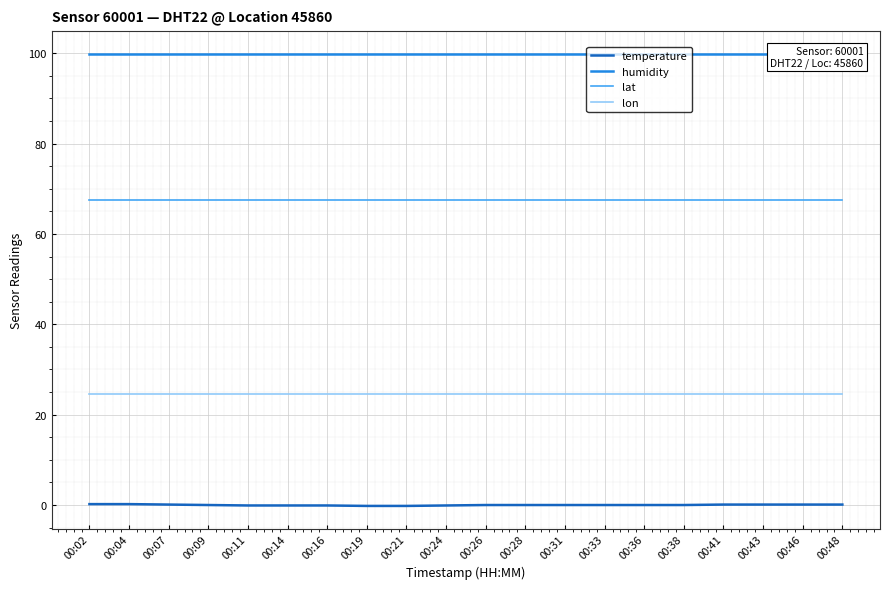

At how many categories does at least one series exceed 36?

20